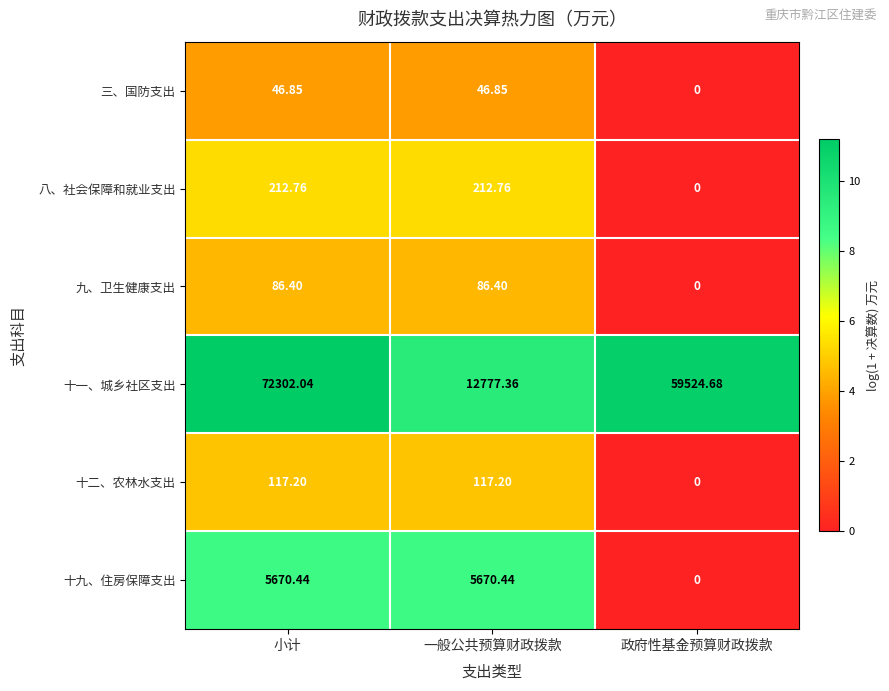

Rank the series at 小计 from highest to lowest value.

十一、城乡社区支出, 十九、住房保障支出, 八、社会保障和就业支出, 十二、农林水支出, 九、卫生健康支出, 三、国防支出